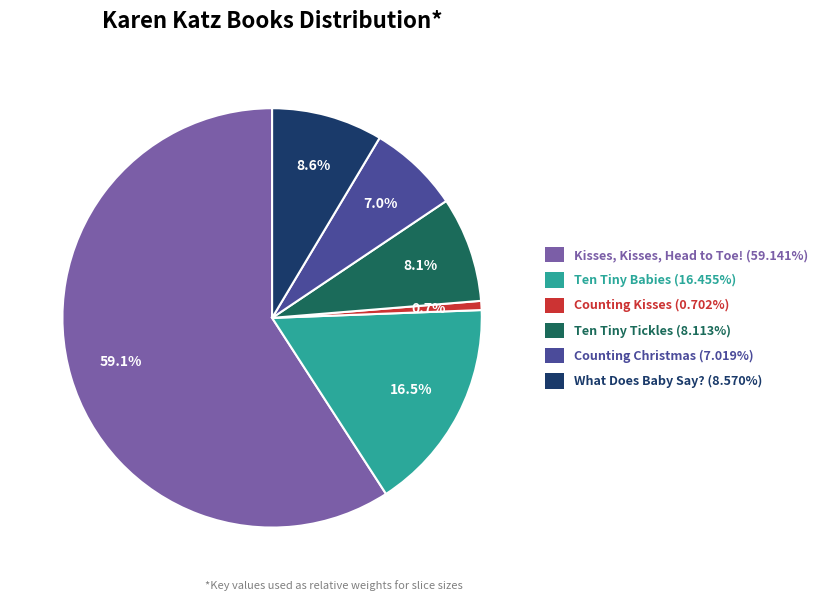

Which slice represents more than half of the pie?

Kisses, Kisses, Head to Toe!